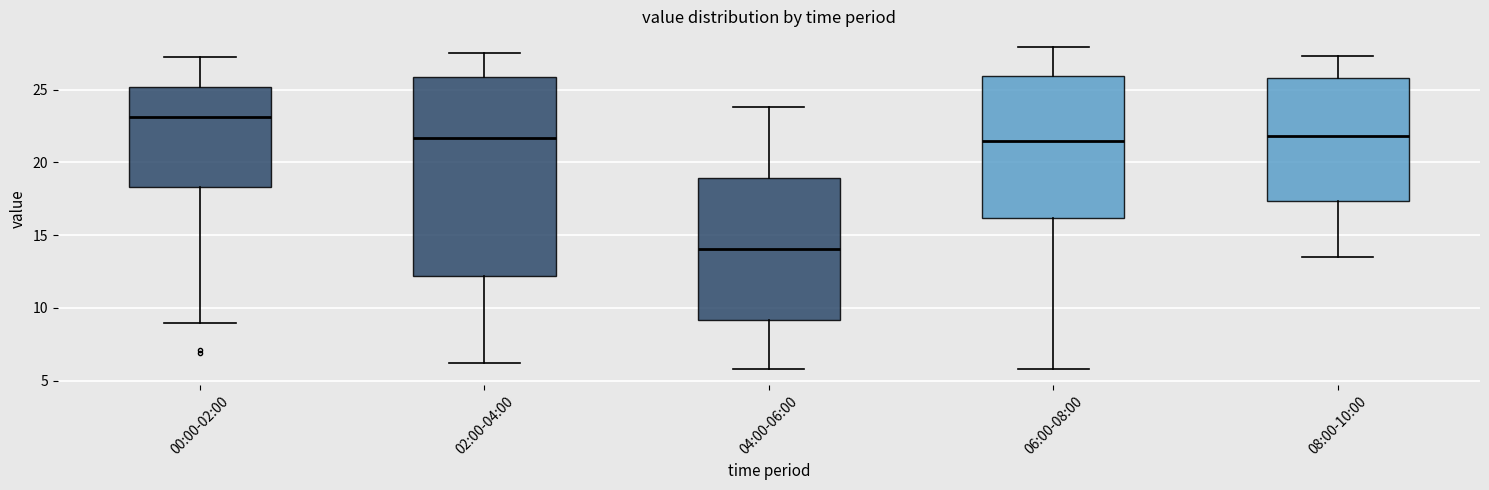

Where does the upper whisker of the box for 00:00-02:00 end on the y-axis? The values are not printed on the chart, so give them approximately, as read against the axis.

27.0